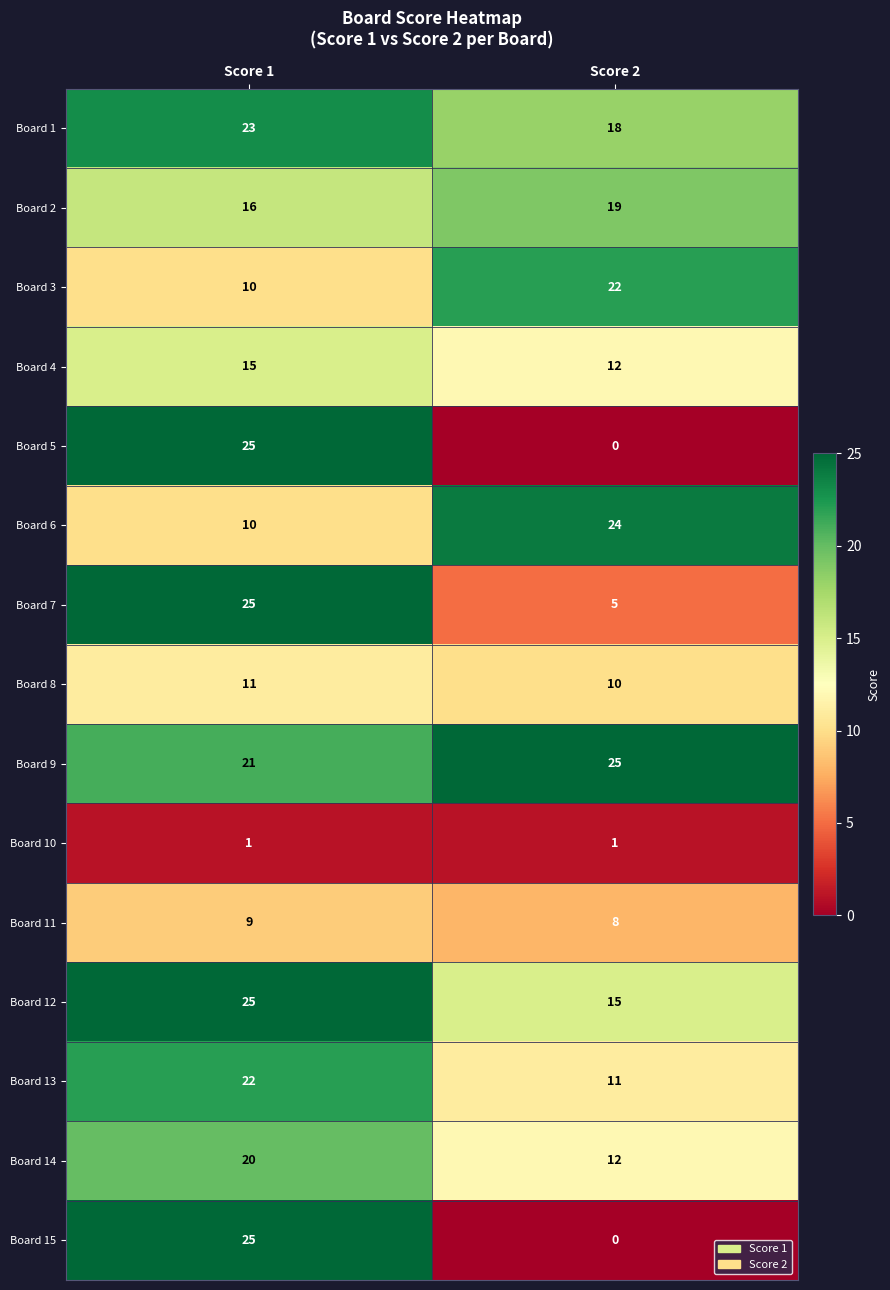

How many distinct data groups are displayed?

15